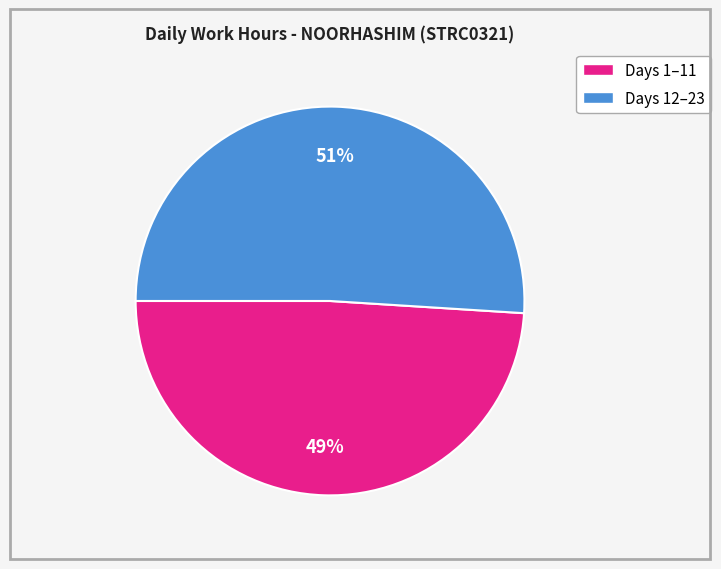

To the nearest percent, what is the average slice percentage?

50%